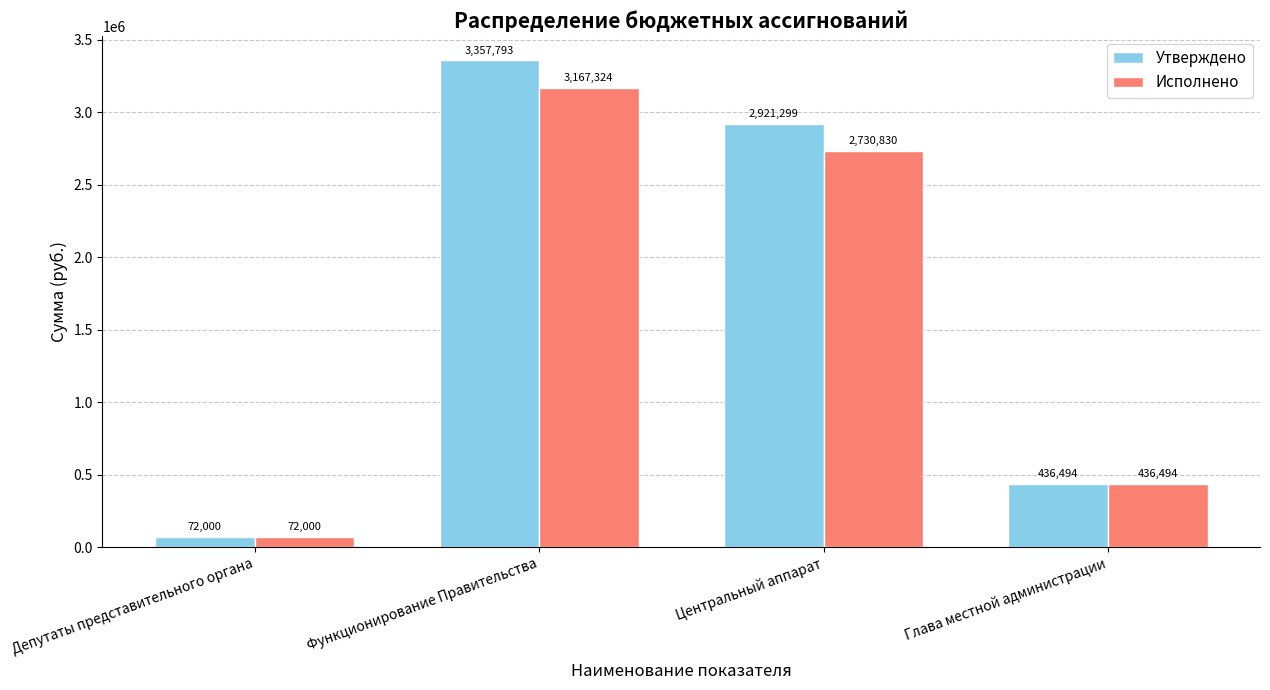

How many bars are there in total?

8